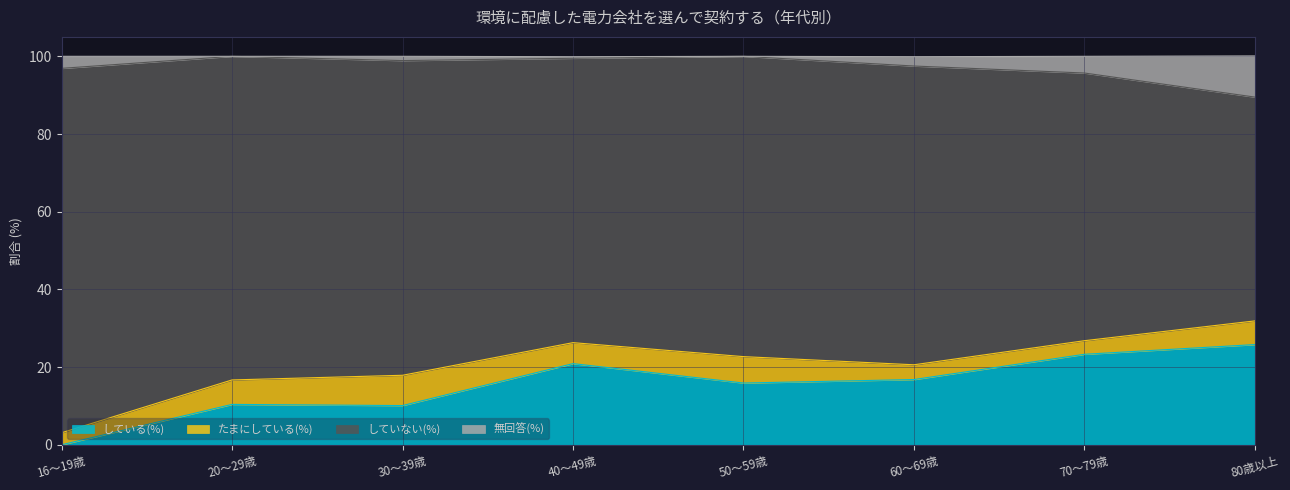

What is the maximum value for している(%)?

25.8